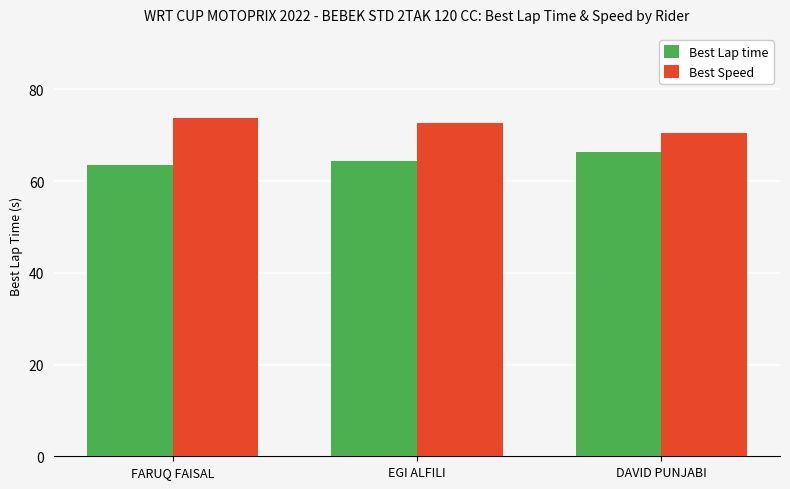

What is the difference between the maximum and minimum values in the Best Lap time series?

2.9